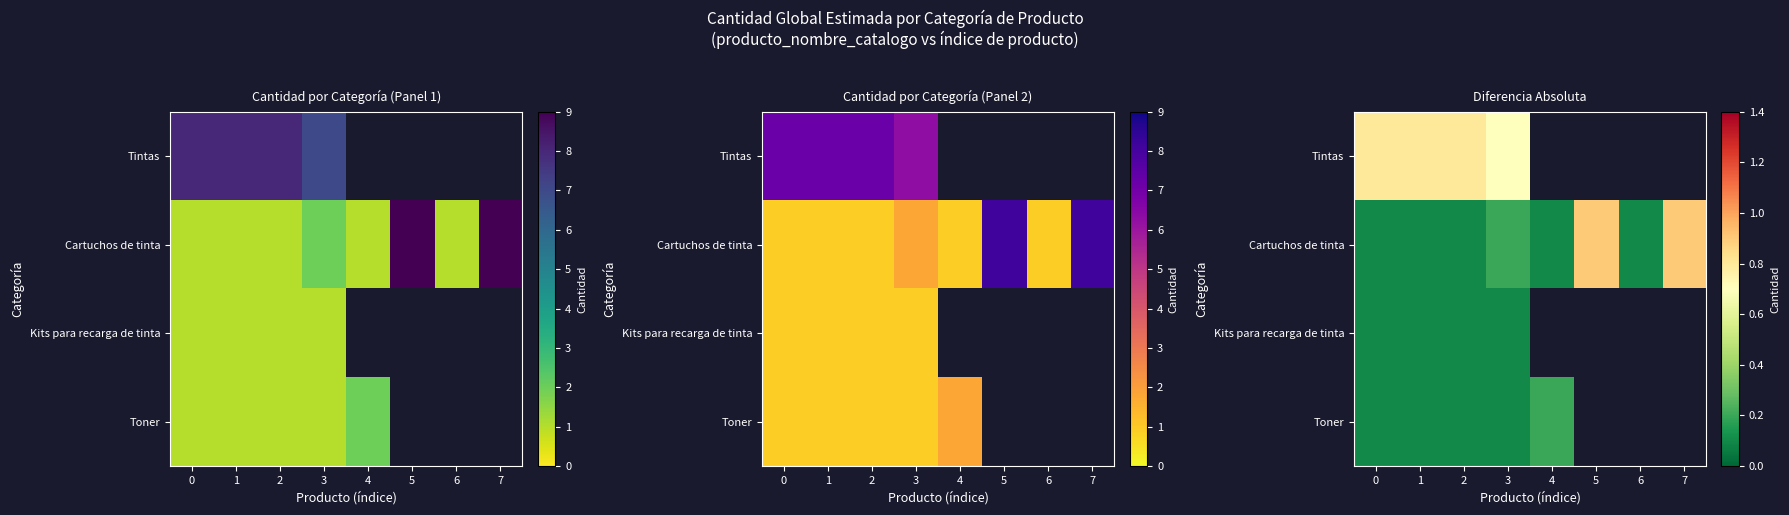

Which series has the largest total across all categories?

Cartuchos de tinta